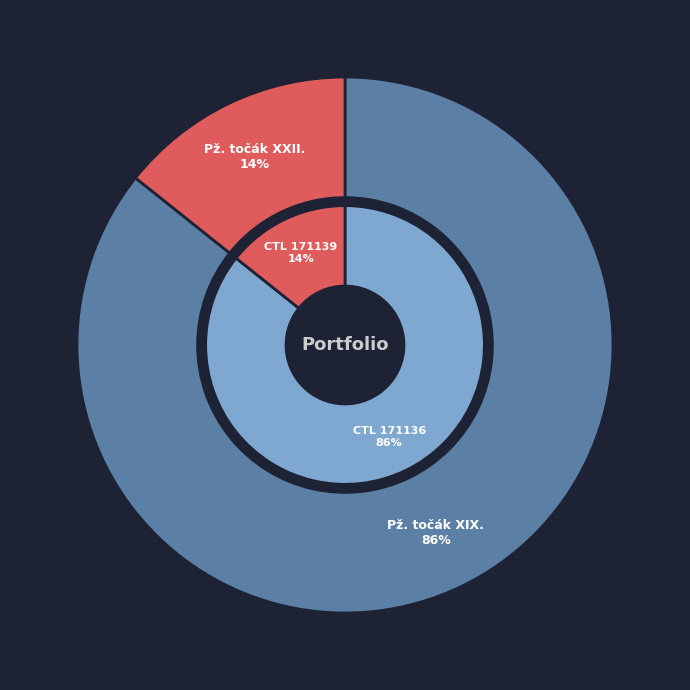

Which slice is the largest?

171136